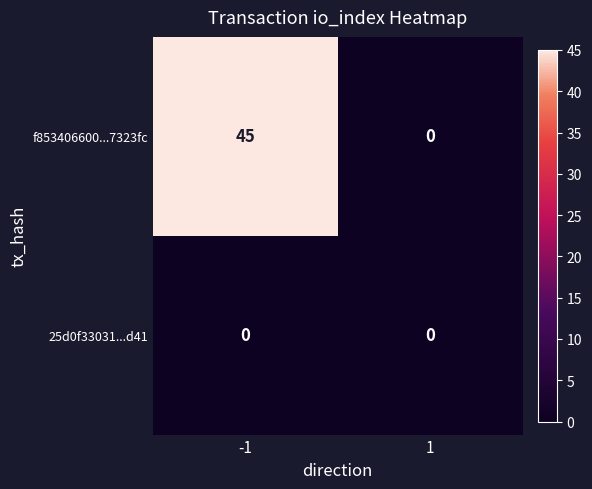

What is the sum of all f853406600...7323fc values?

45